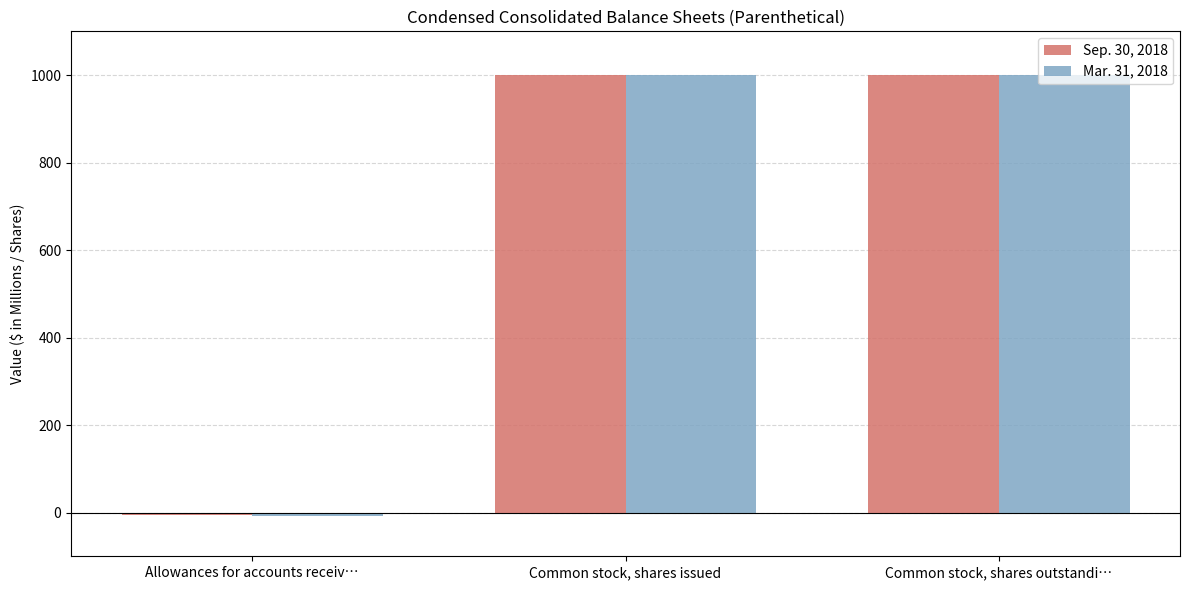

What is the total value across all series at Common stock, shares issued?

2000